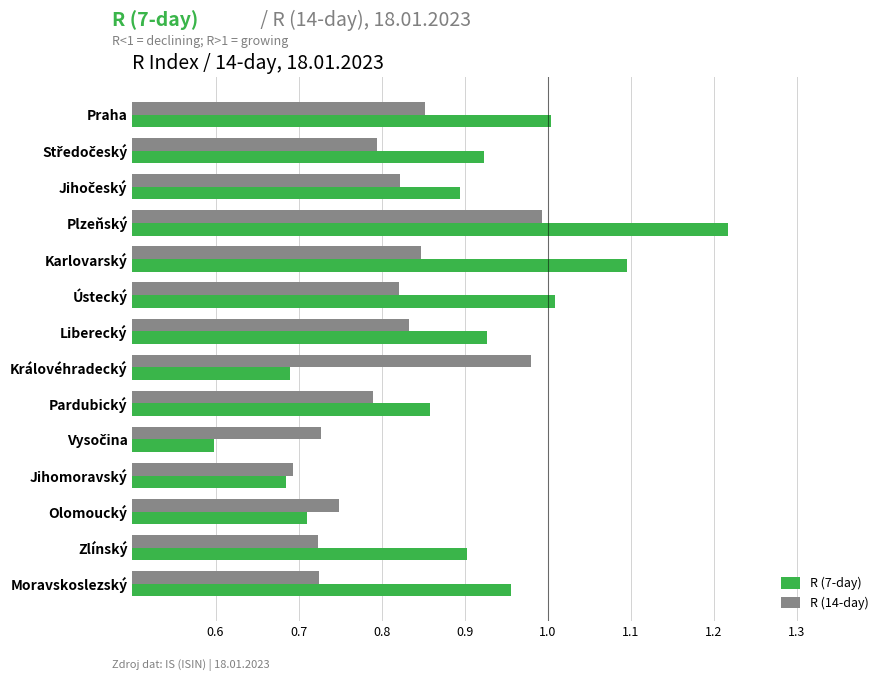

What is the difference between the maximum and minimum values in the R (7-day) series?

0.6